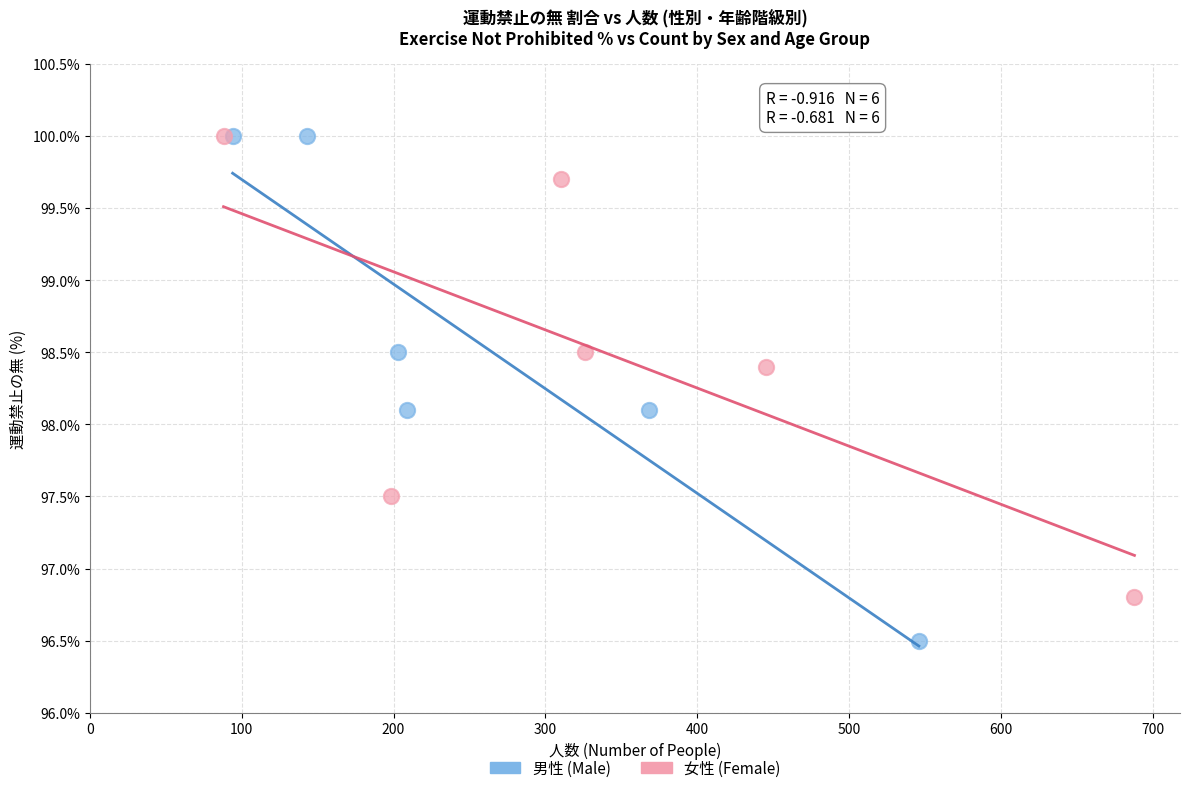

Which series reaches the minimum Y coordinate?

男性 (Male)